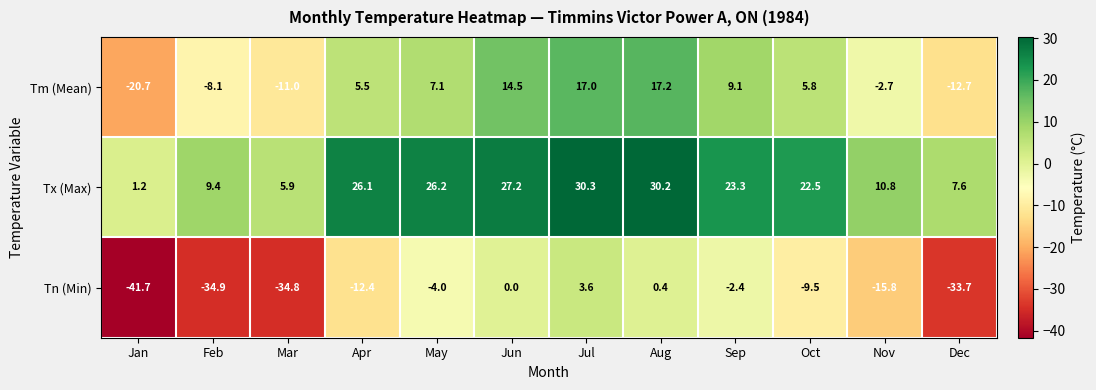

Which series changed the most between Mar and Jun?

Tn (Min)